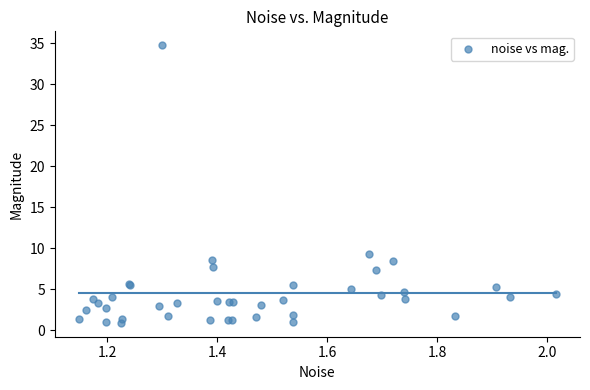

What Y value in the scatter plot is closest to 17?

9.3